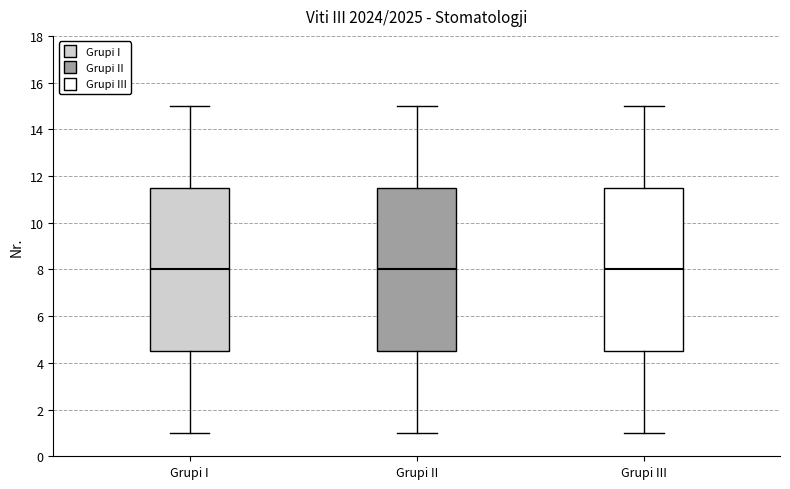

Reading left to right, transcribe this box plot: for each box, give where its median line is, the range the box spans, and where its two whiskers end, as read against the y-axis. The values are not printed on the chart, so give them approximately, as read against the axis.

Grupi I: median 8.0, box 4.6 to 11.6, whiskers 1.0 to 15.0
Grupi II: median 8.0, box 4.6 to 11.6, whiskers 1.0 to 15.0
Grupi III: median 8.0, box 4.6 to 11.6, whiskers 1.0 to 15.0